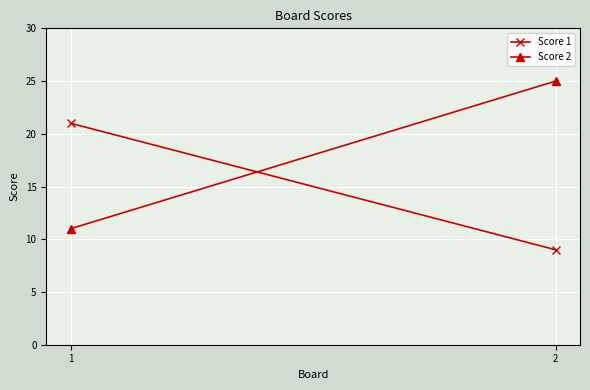

At which category is the sum across all series the highest?

2